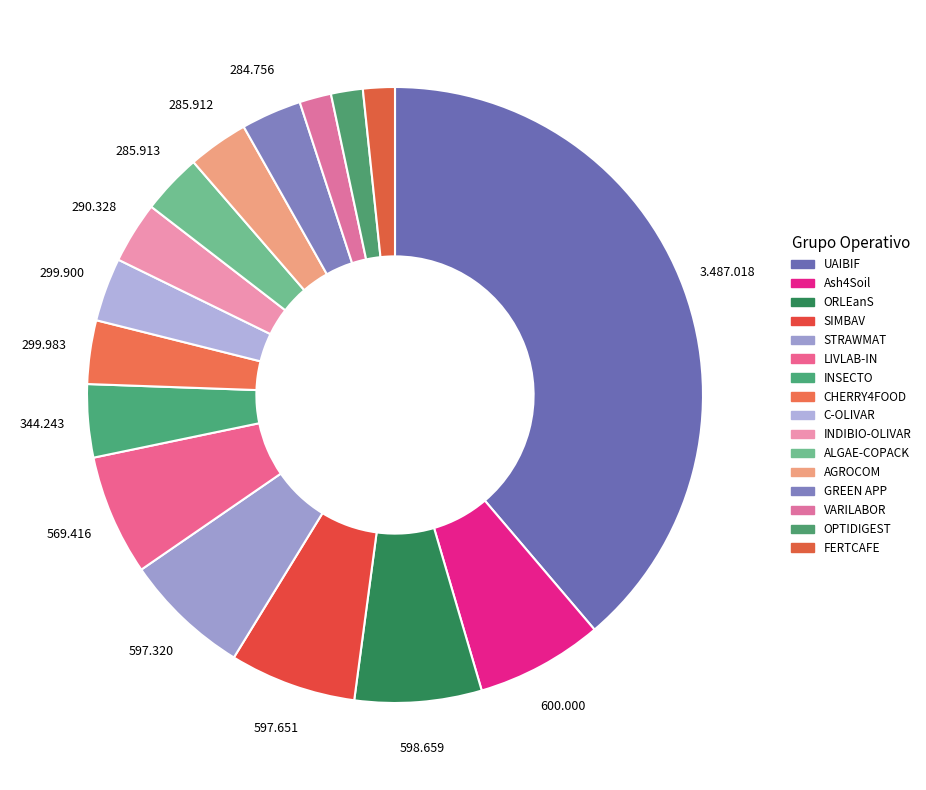

How many segments does this pie chart have?

16